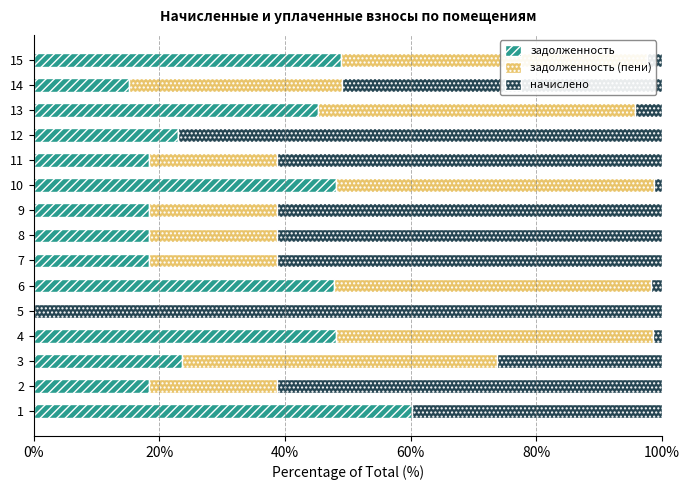

True or false: задолженность has a value of 18.3 at 11.

True